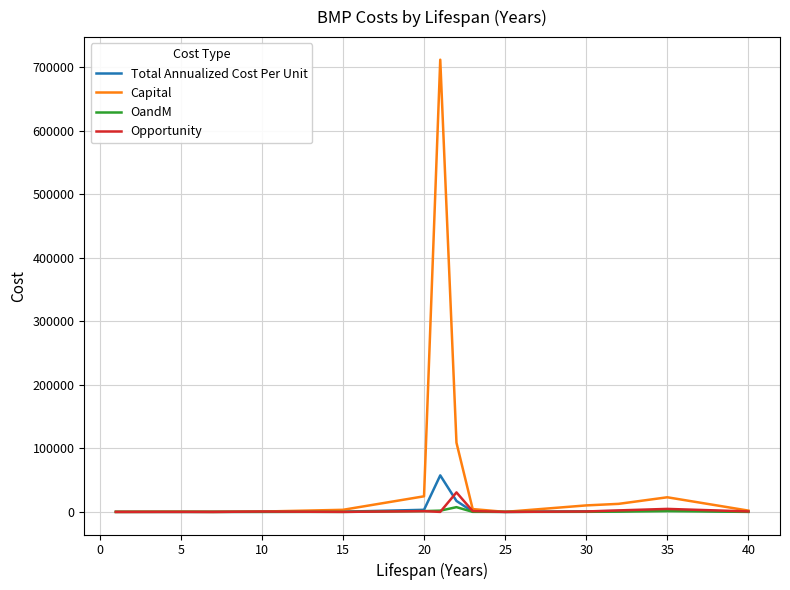

How many values in the Opportunity series exceed 647?

7